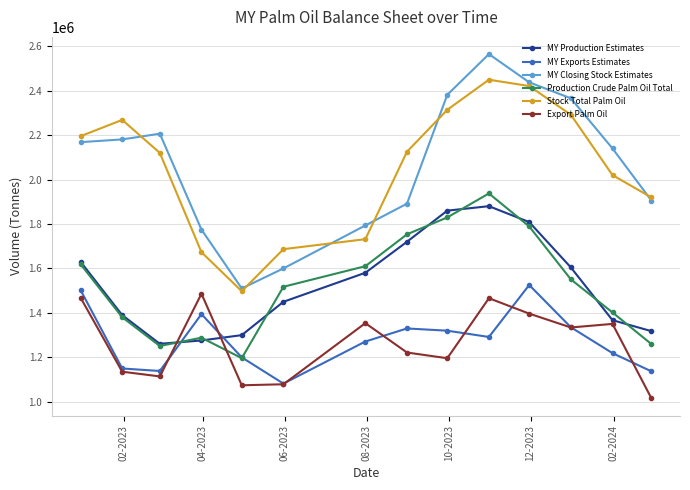

Which series has the largest range (max minus min)?

MY Closing Stock Estimates